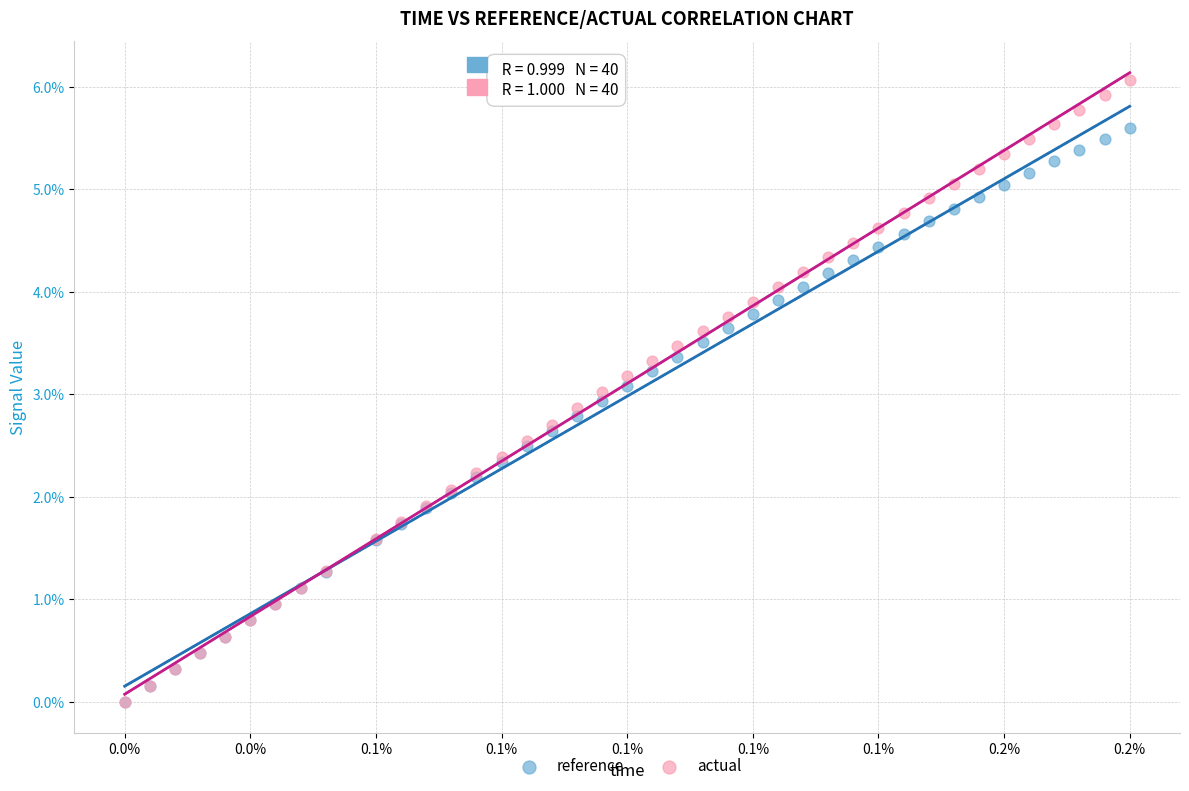

Which series has the widest spread of Y values?

actual